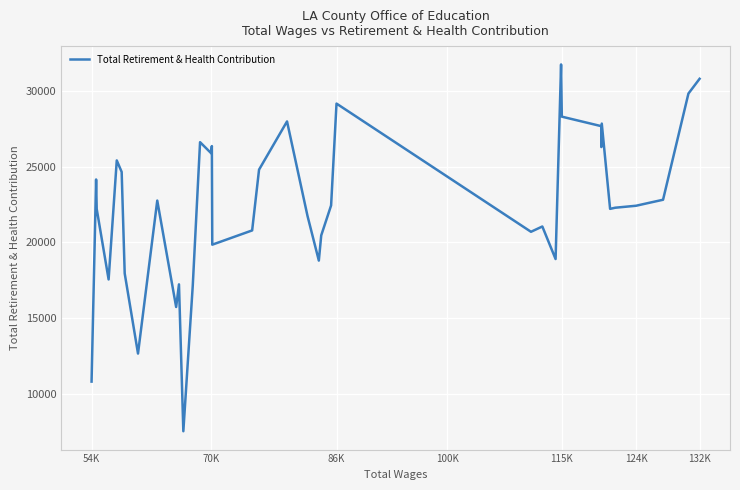

What is the label of the 6th point from the left?

124K